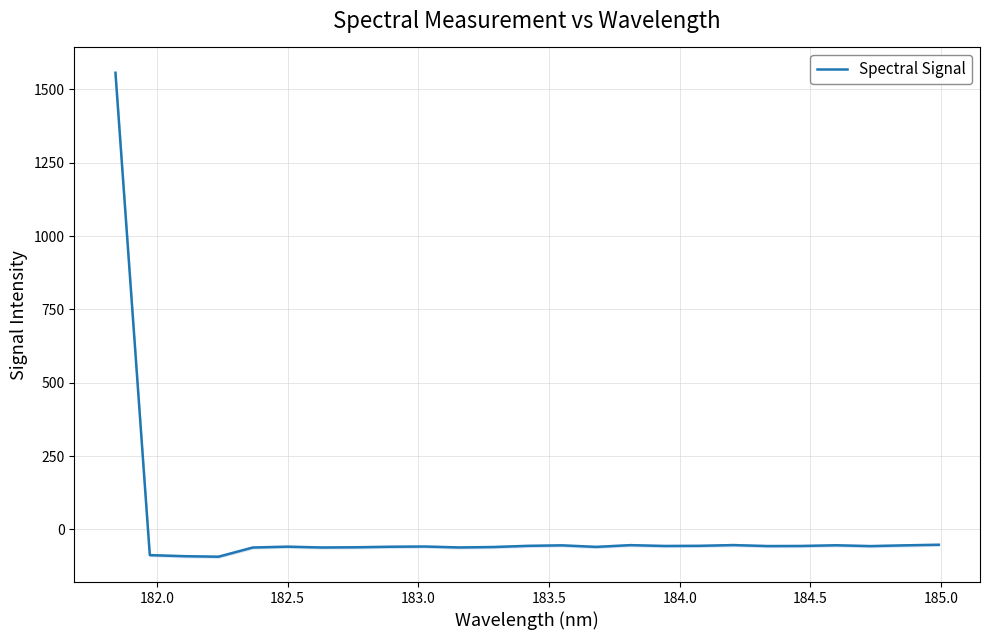

What is the minimum value for Spectral Signal?

-92.7